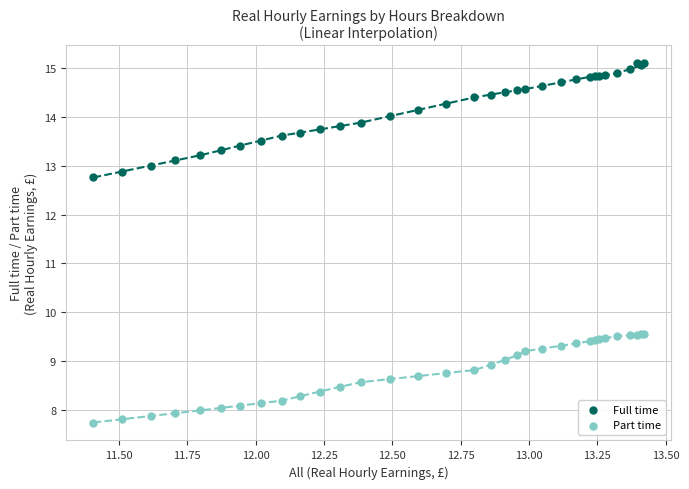

Which series has the widest spread of Y values?

Full time